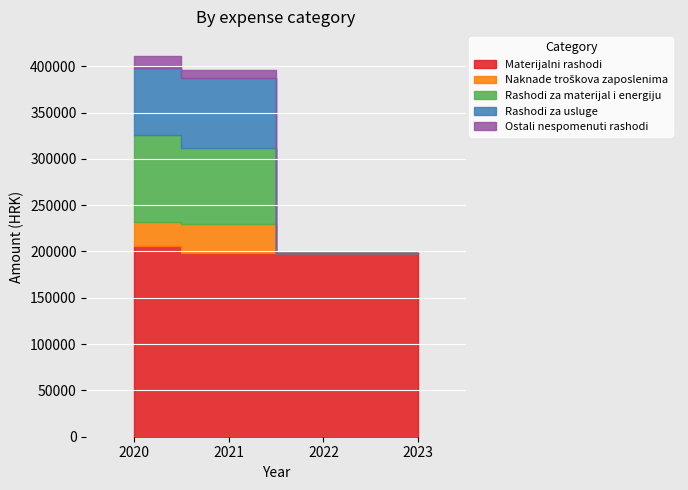

Is the value of Naknade troškova zaposlenima at 2021 greater than the value of Rashodi za materijal i energiju at 2022?

Yes